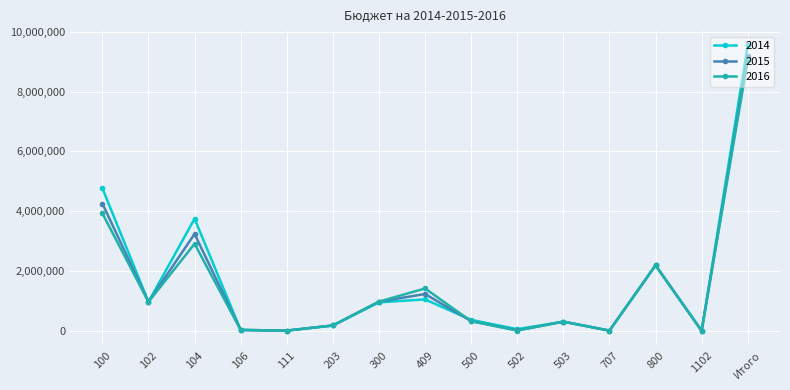

List the series in order of their peak value, highest first.

2014, 2015, 2016